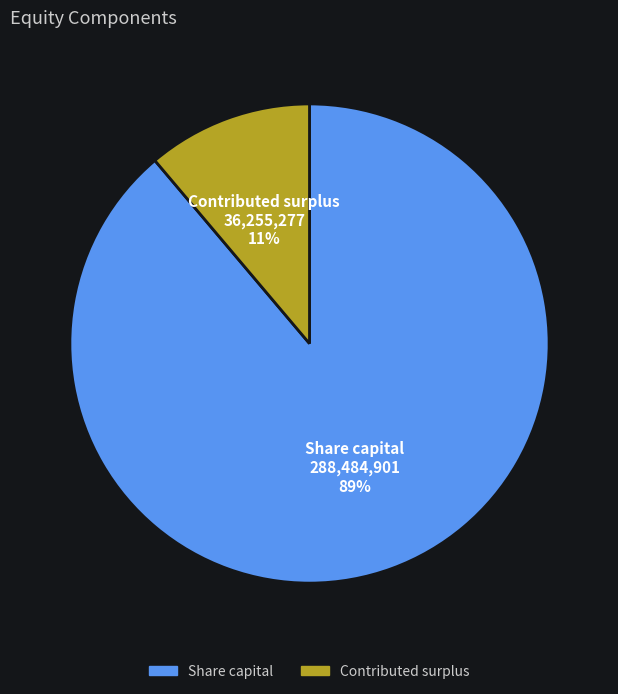

Which slice is the smallest?

Contributed surplus